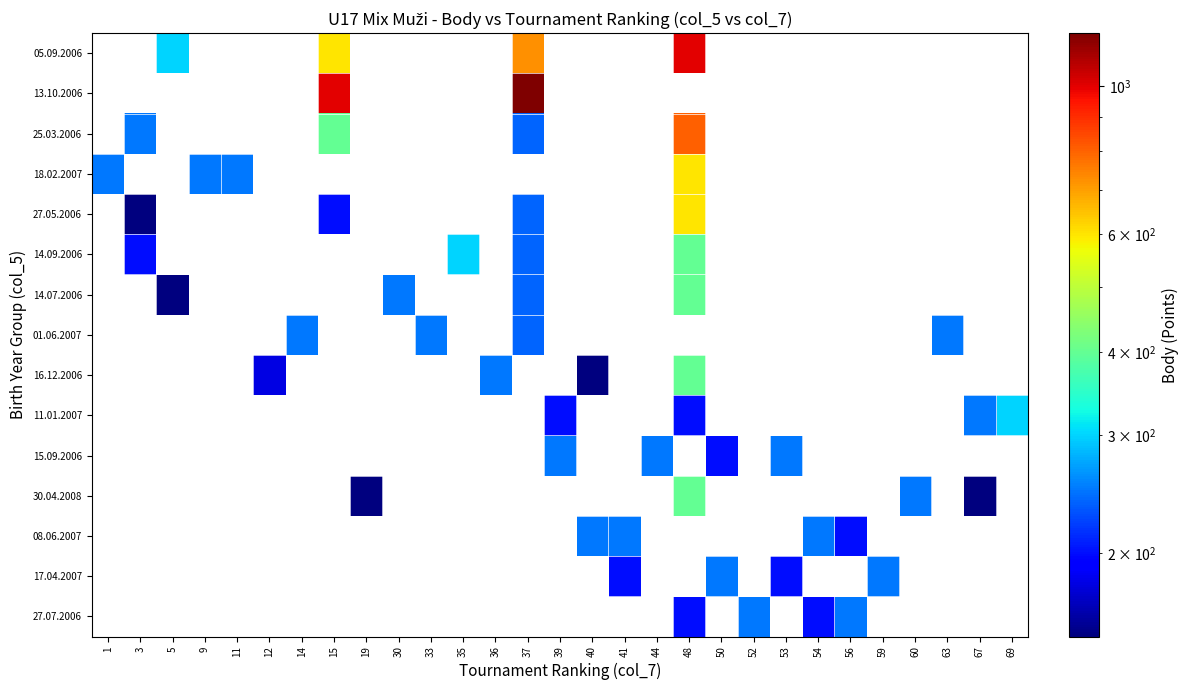

How many distinct data groups are displayed?

15